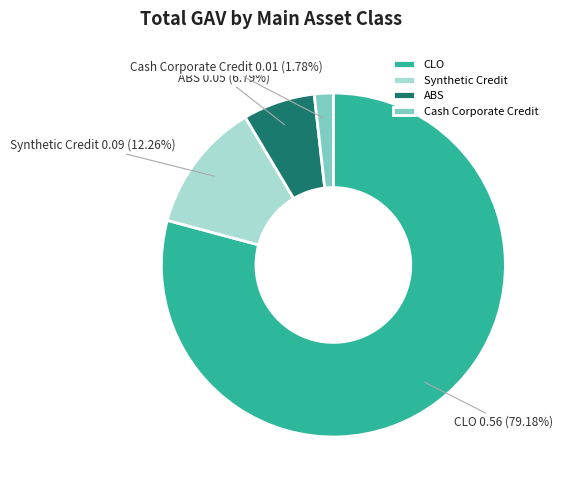

How many segments does this pie chart have?

4